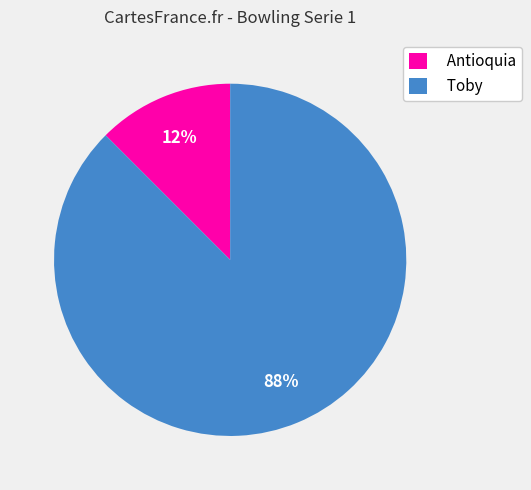

Count the number of slices in the pie.

2